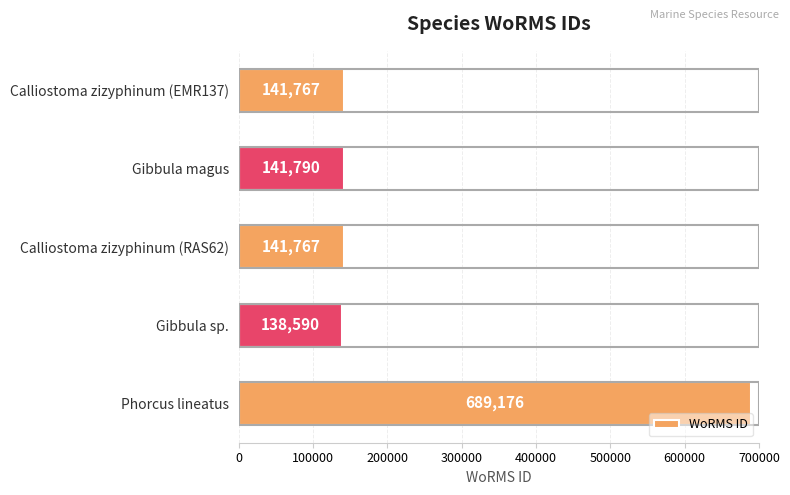

Between Phorcus lineatus and Gibbula magus, which is larger?

Phorcus lineatus